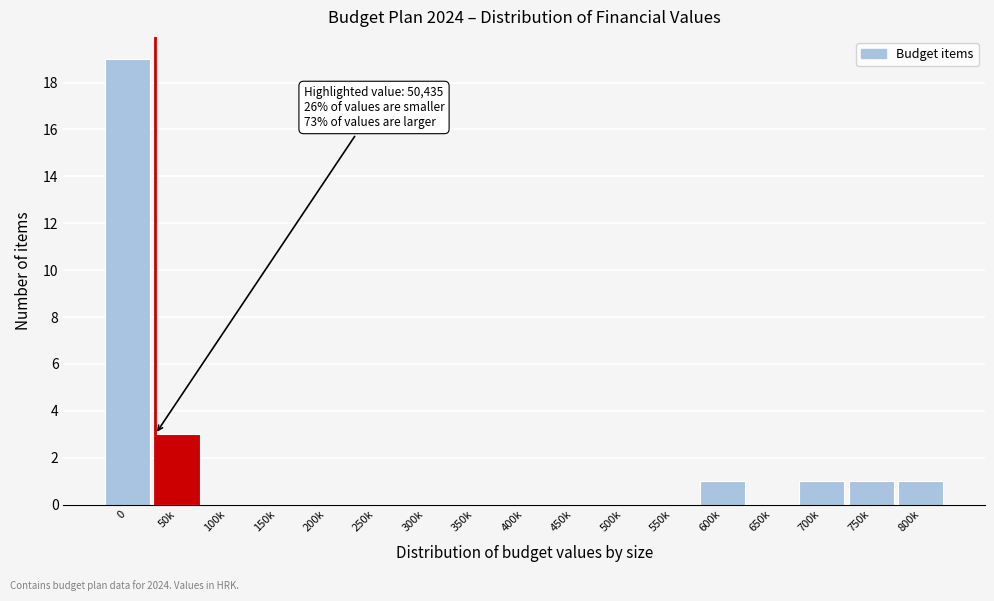

Reading left to right, extract all data points from this chart.

0=19	50k=3	100k=0	150k=0	200k=0	250k=0	300k=0	350k=0	400k=0	450k=0	500k=0	550k=0	600k=1	650k=0	700k=1	750k=1	800k=1